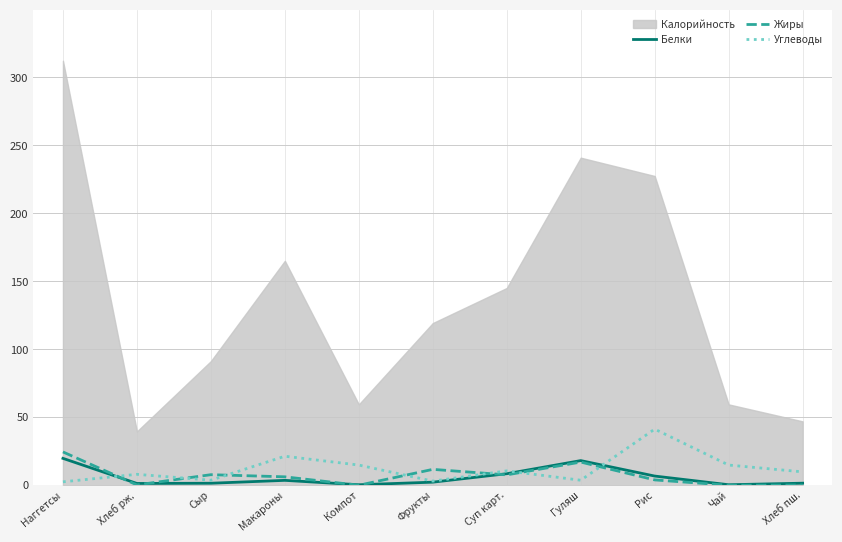

Is it true that Жиры equals 17.1 at Гуляш?

True